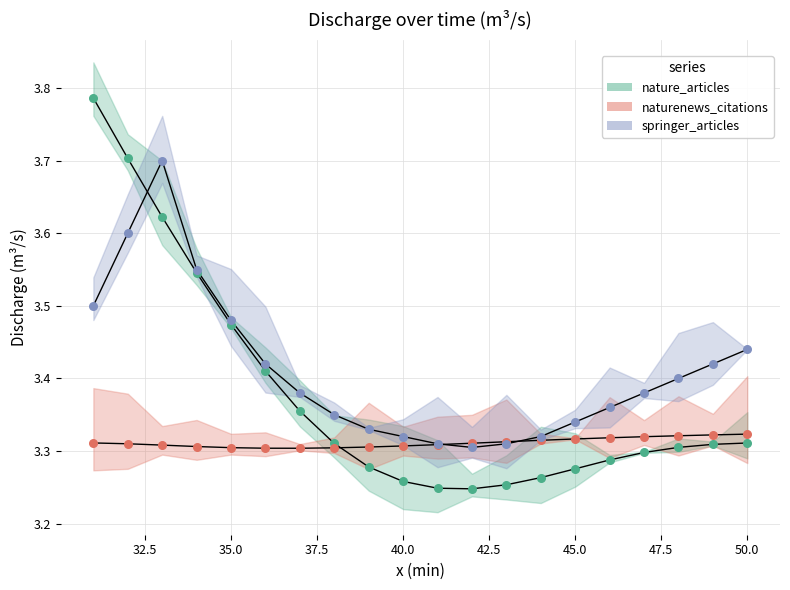

Which series has the largest total across all categories?

springer_articles